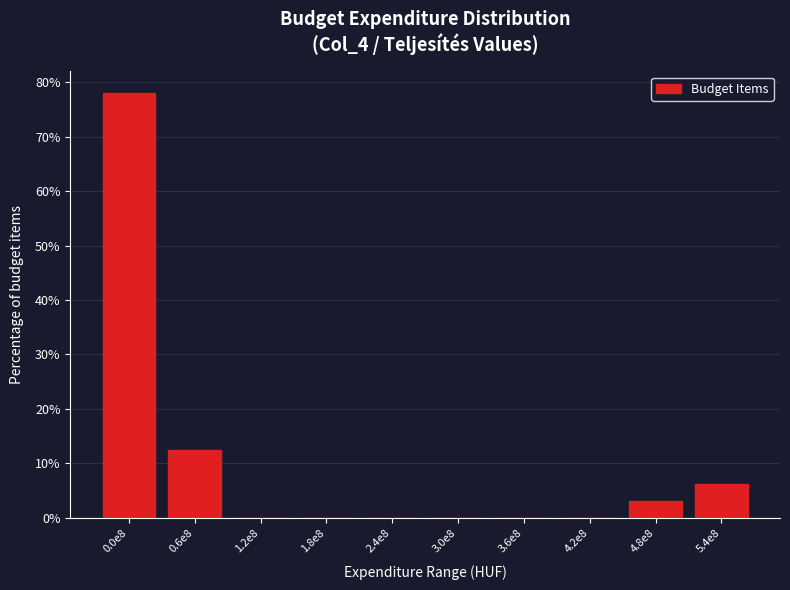

What is the maximum value shown in the chart?

78.1